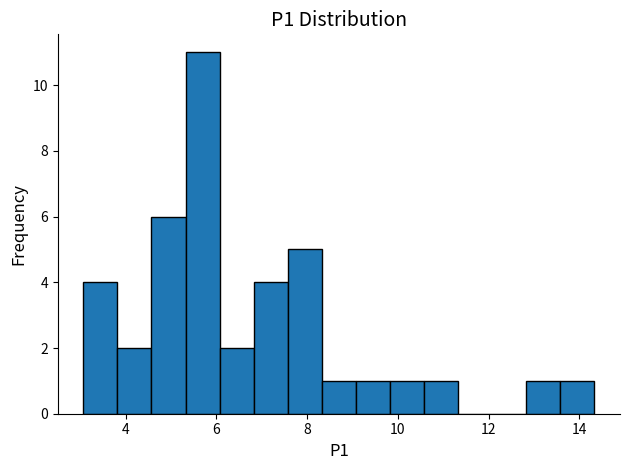

Around what value on the x-axis is the tallest bar? Give the approximate position of its centre, as read against the axis.

5.6